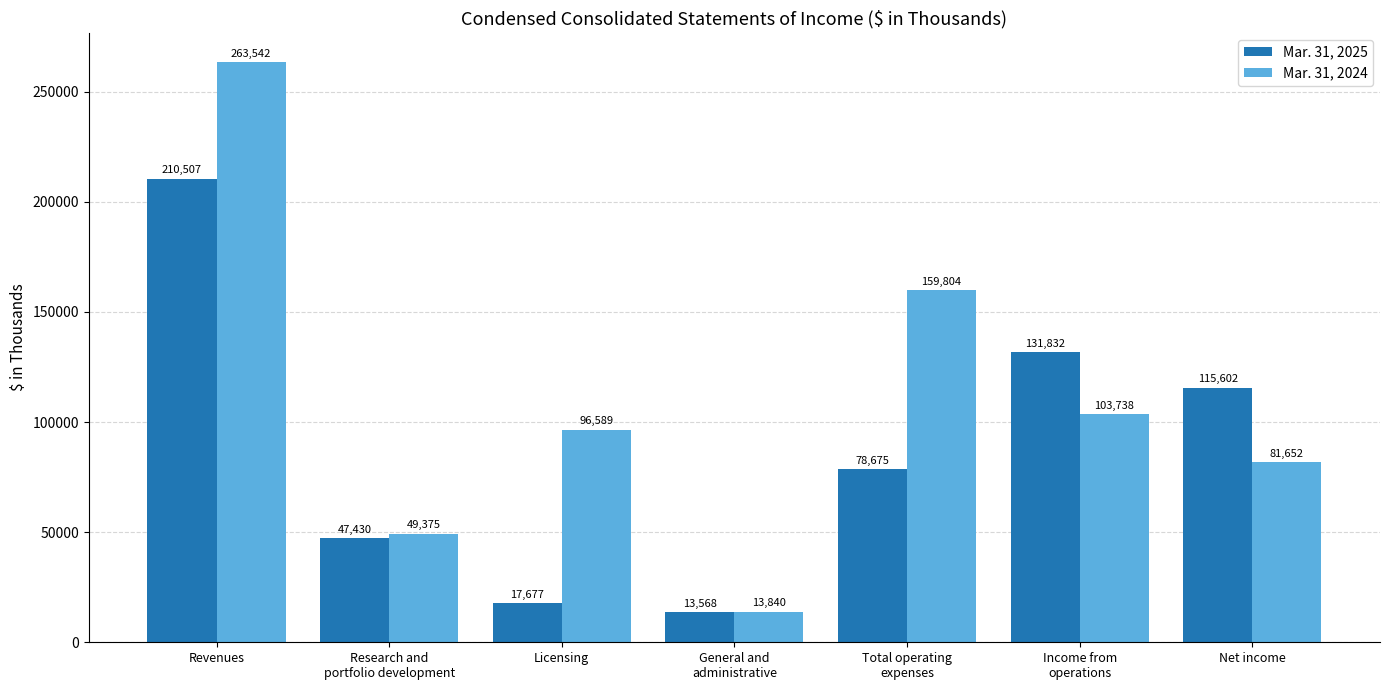

At which label does Mar. 31, 2025 reach its minimum?

General and
administrative